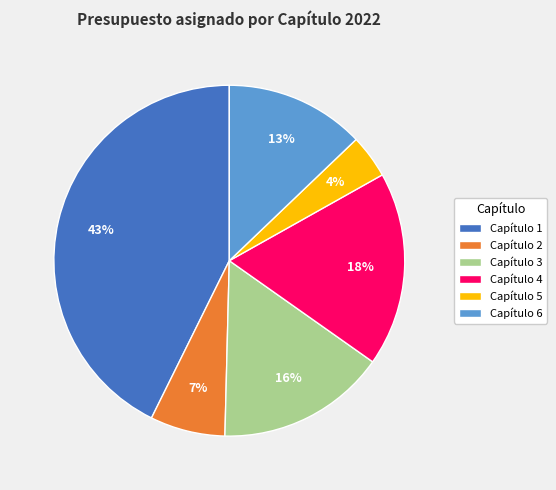

Does Capítulo 2 represent more than half of the total?

No